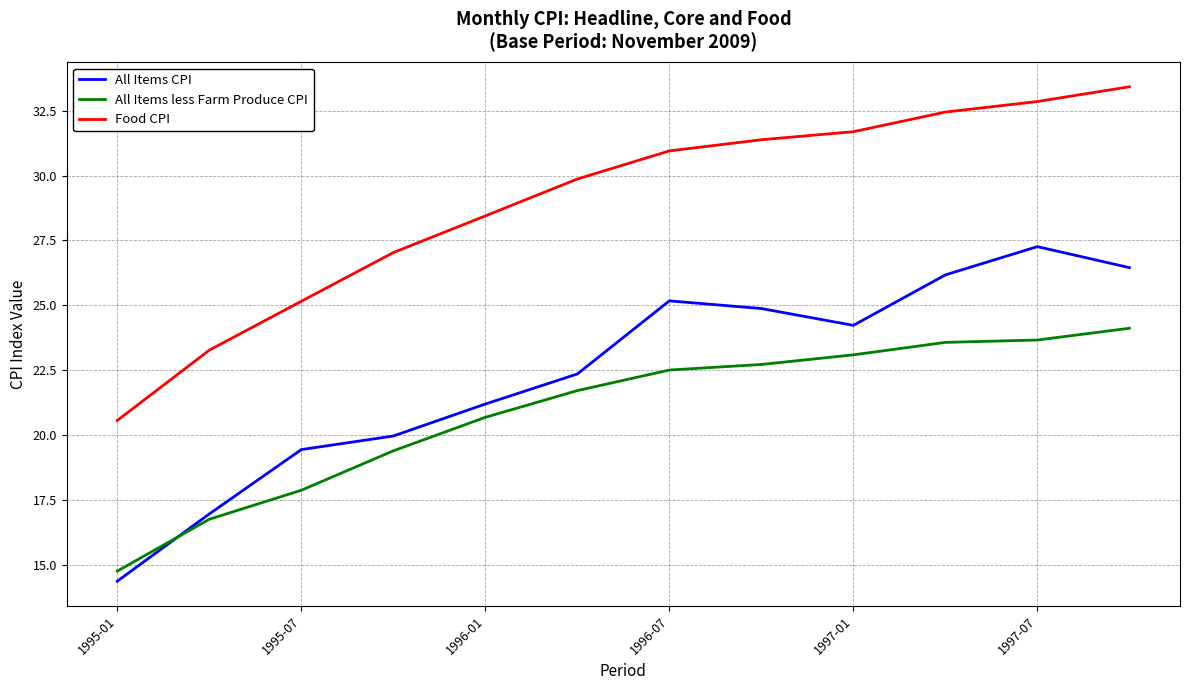

What is the difference between the second highest and second lowest values in the All Items less Farm Produce CPI series?

6.9